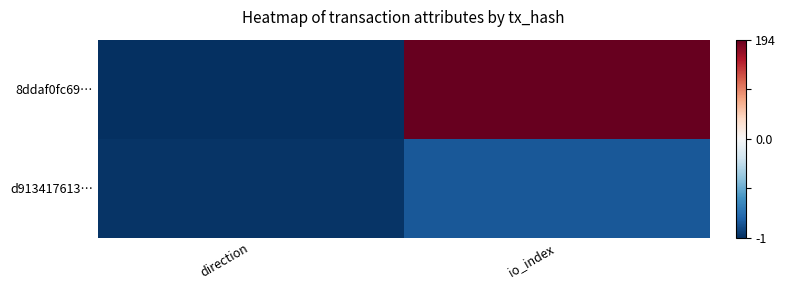

Which category has the lowest value across all series?

direction